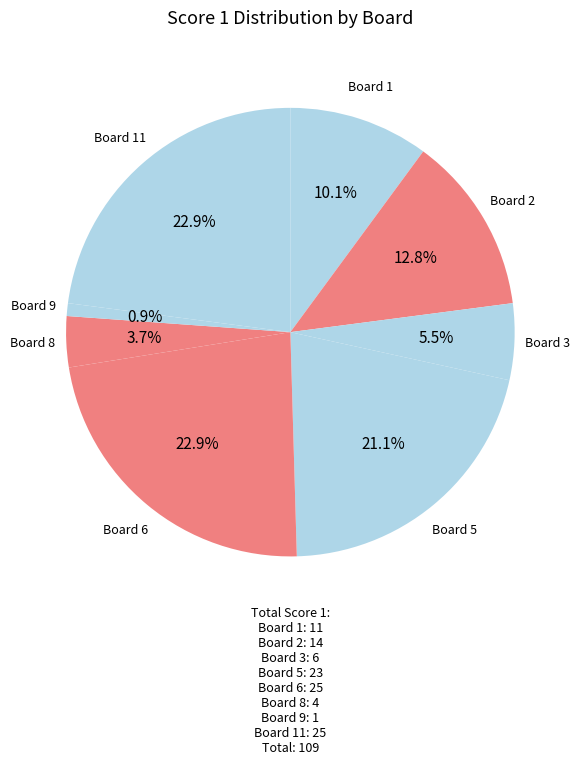

Which category has the biggest portion of the pie?

6